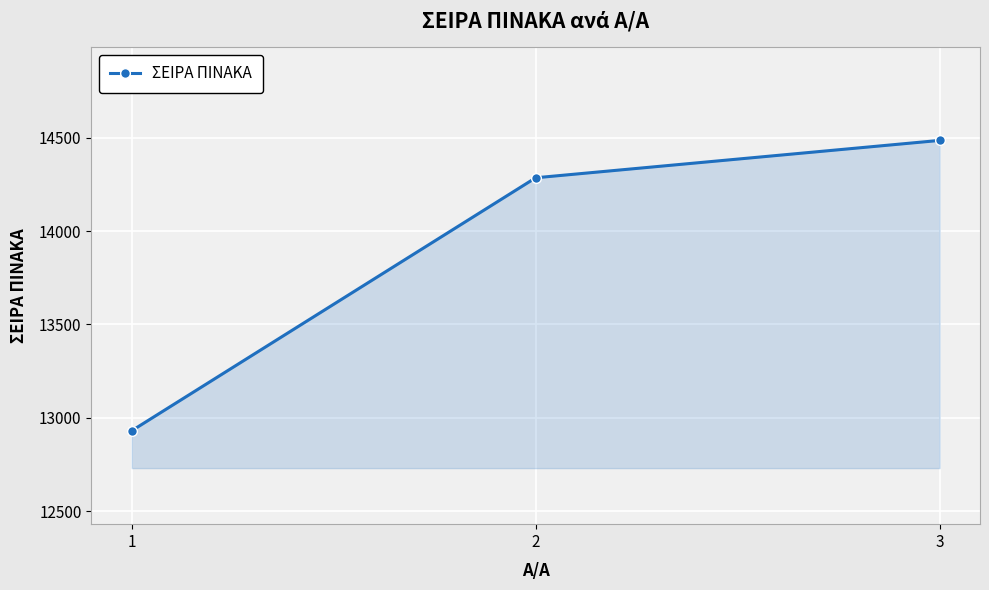

The chart shows a value of 12931 at 1. True or false?

True